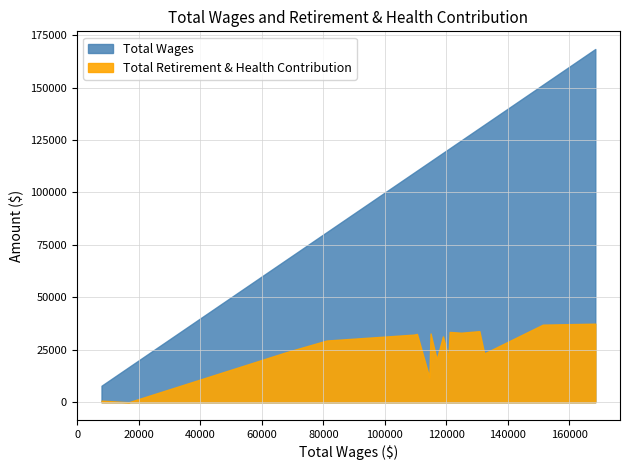

What are all the series names shown in the legend?

Total Wages, Total Retirement & Health Contribution